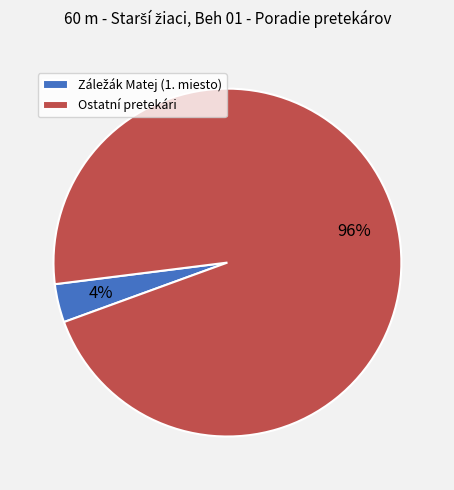

Which category has the biggest portion of the pie?

Ostatní pretekári